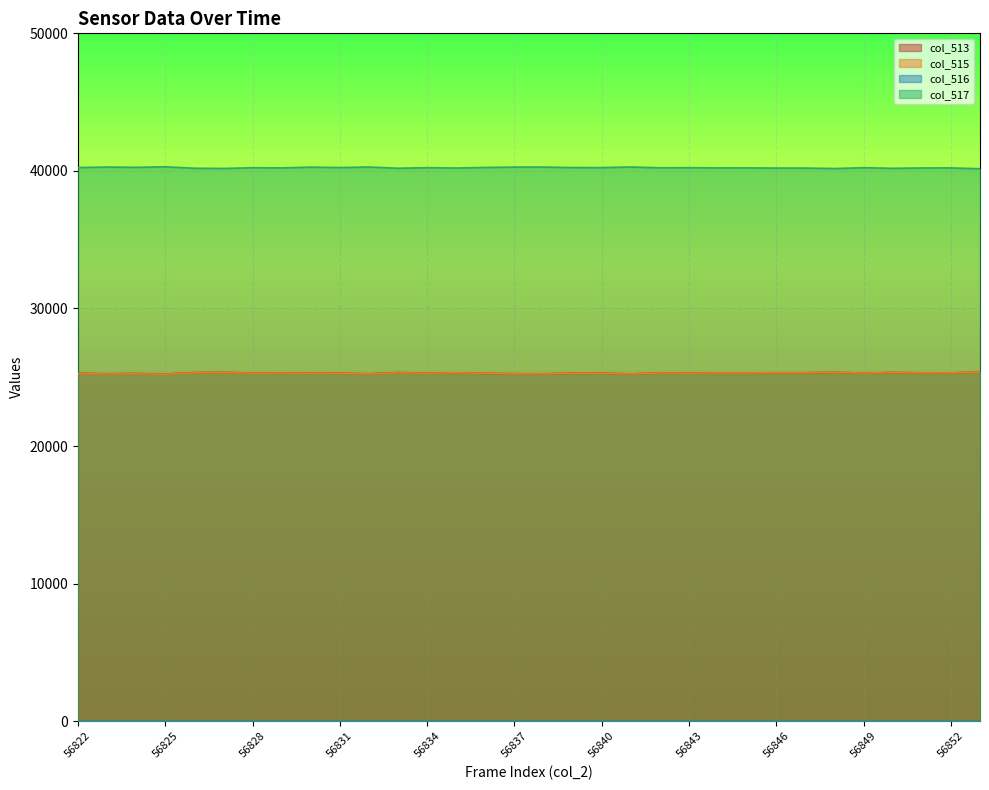

Does the chart display data point markers on the line(s)?

No